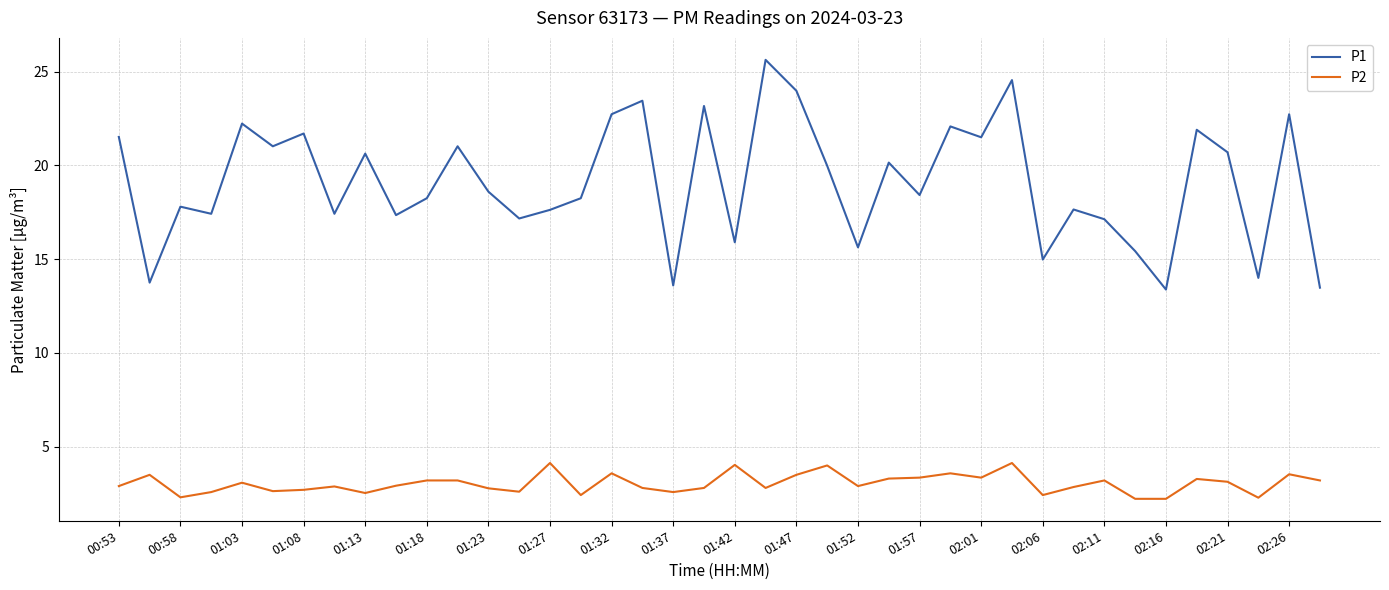

Which series has the largest total across all categories?

P1